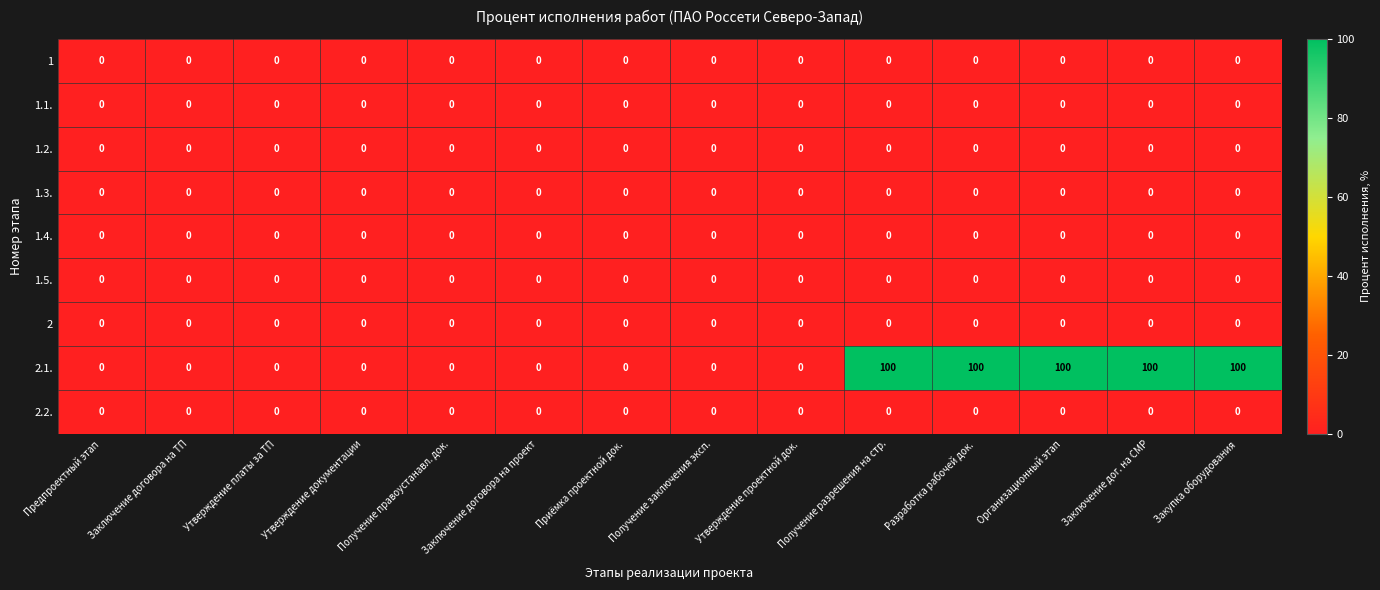

Which series has the largest range (max minus min)?

2.1.